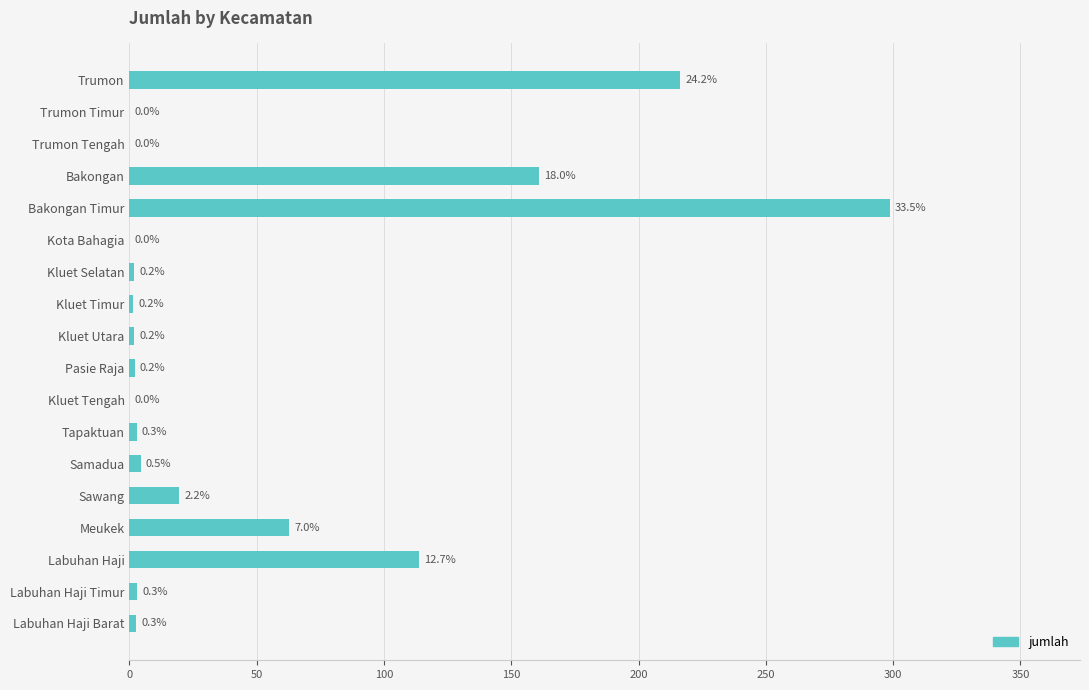

Are the bars horizontal?

Yes